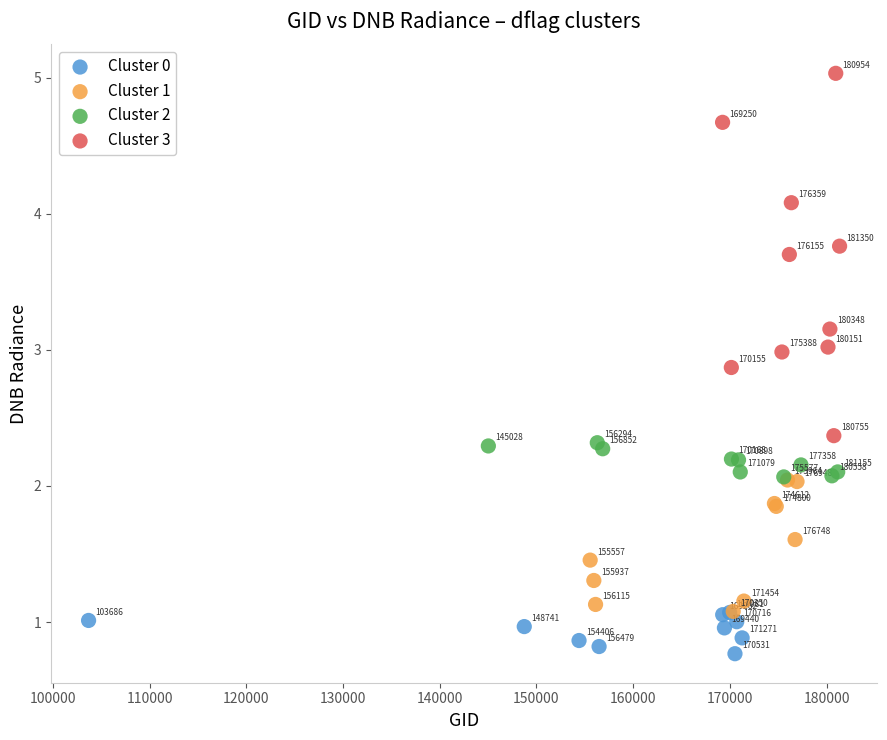

Which series contains the highest Y value?

Cluster 3